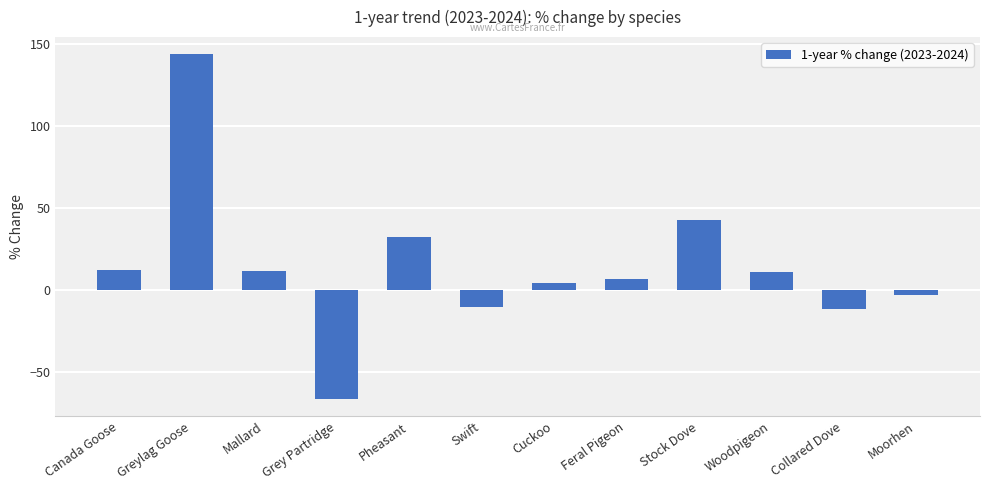

Which has a higher value, Swift or Woodpigeon?

Woodpigeon